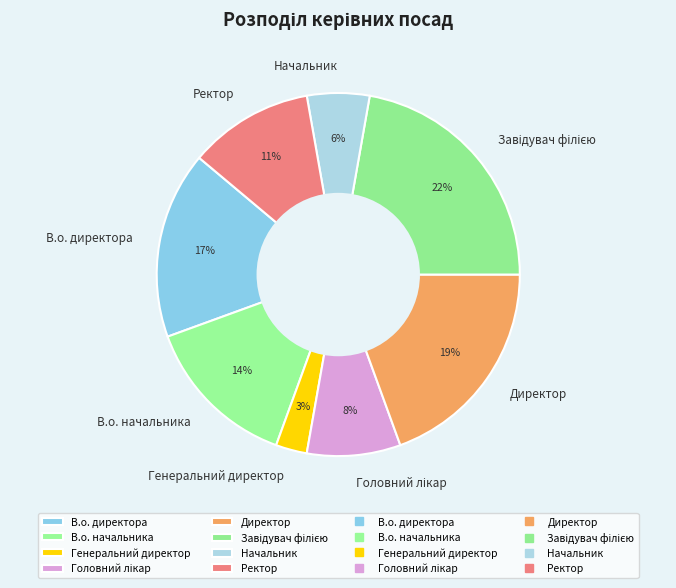

Count the number of slices in the pie.

8